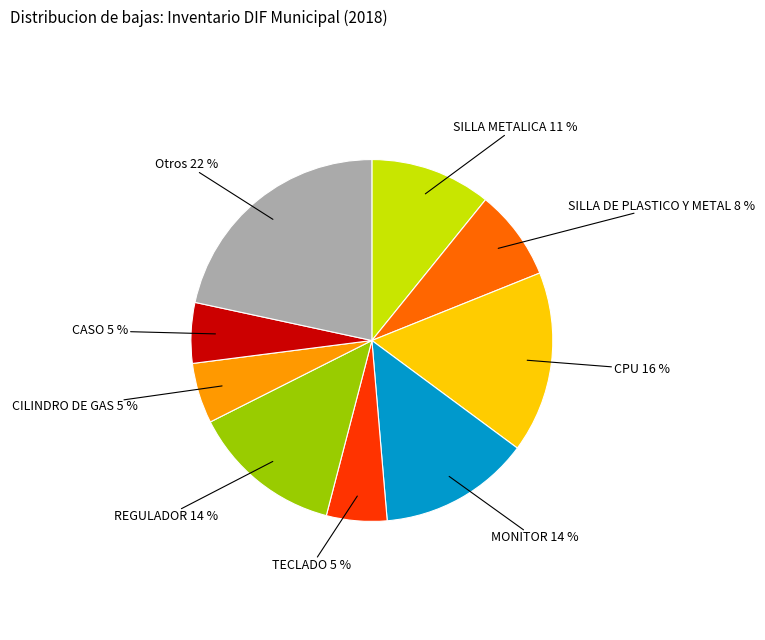

Which slice is the largest?

Otros